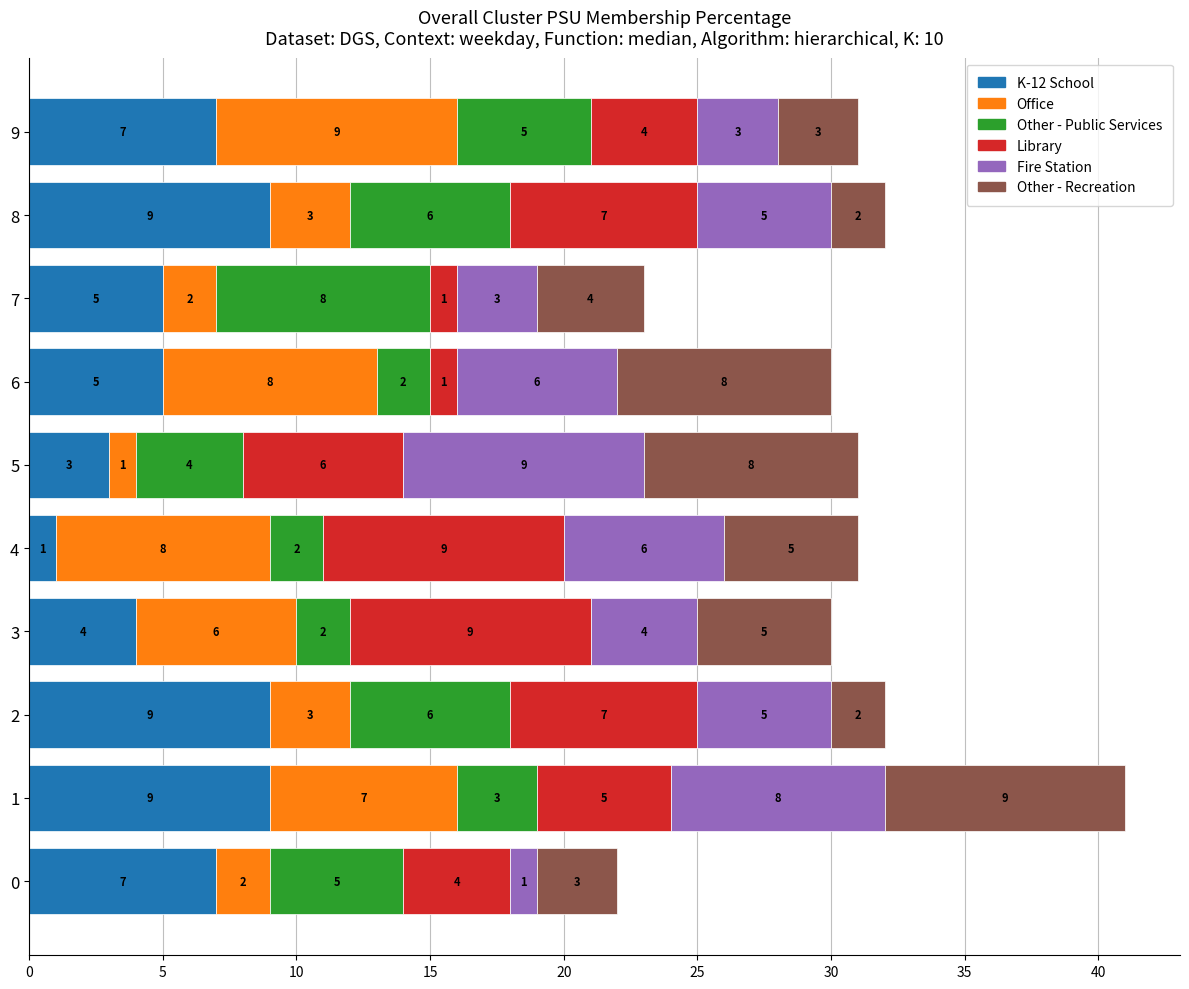

What is the highest value of the K-12 School series?

9